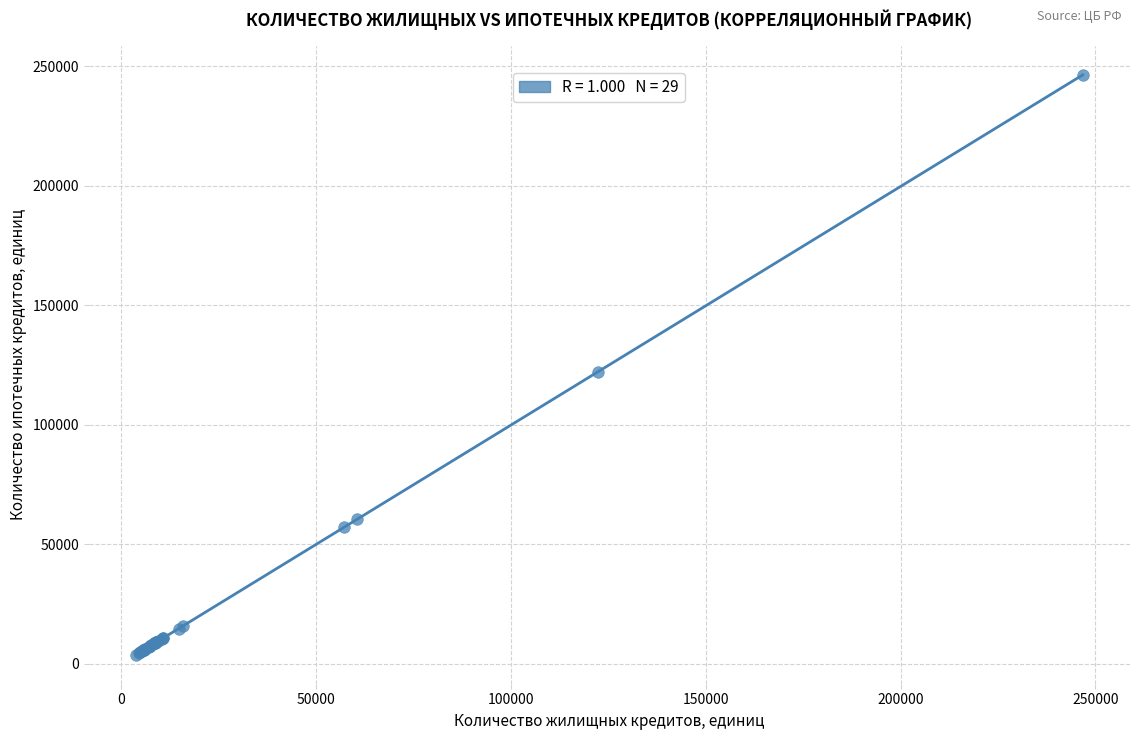

What Y value in the scatter plot is closest to 125049?

122104